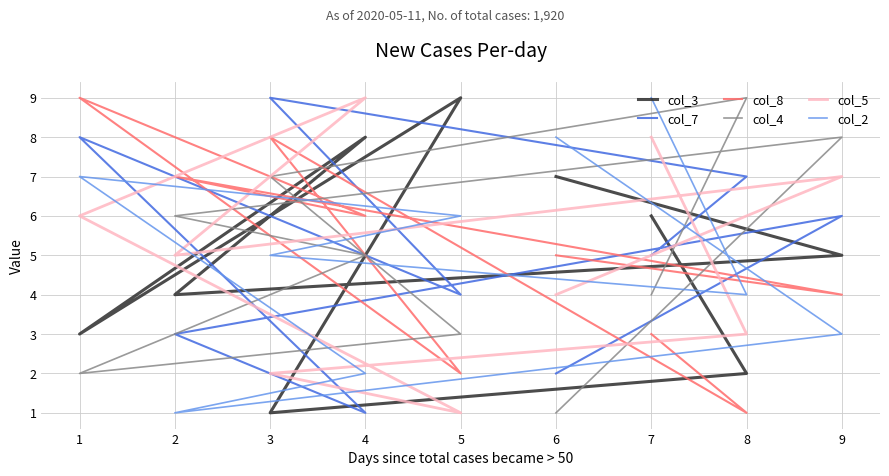

What are all the series names shown in the legend?

col_3, col_7, col_8, col_4, col_5, col_2